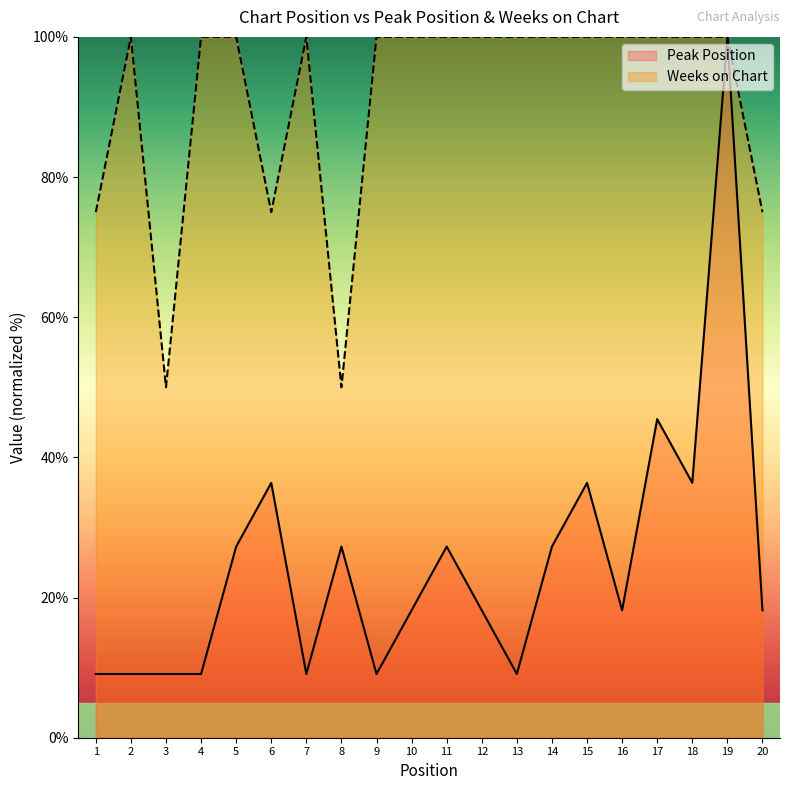

What is the value of the Weeks on Chart point at the 18th from the left?

100.0